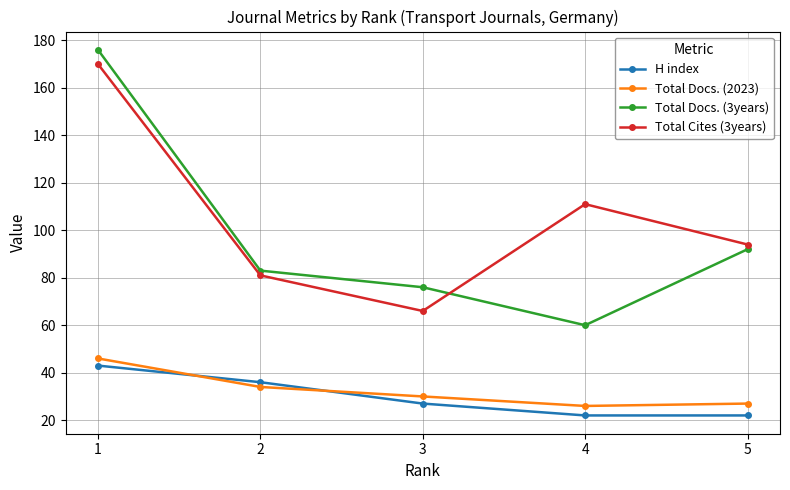

True or false: Total Docs. (3years) and Total Docs. (2023) cross at least once.

False